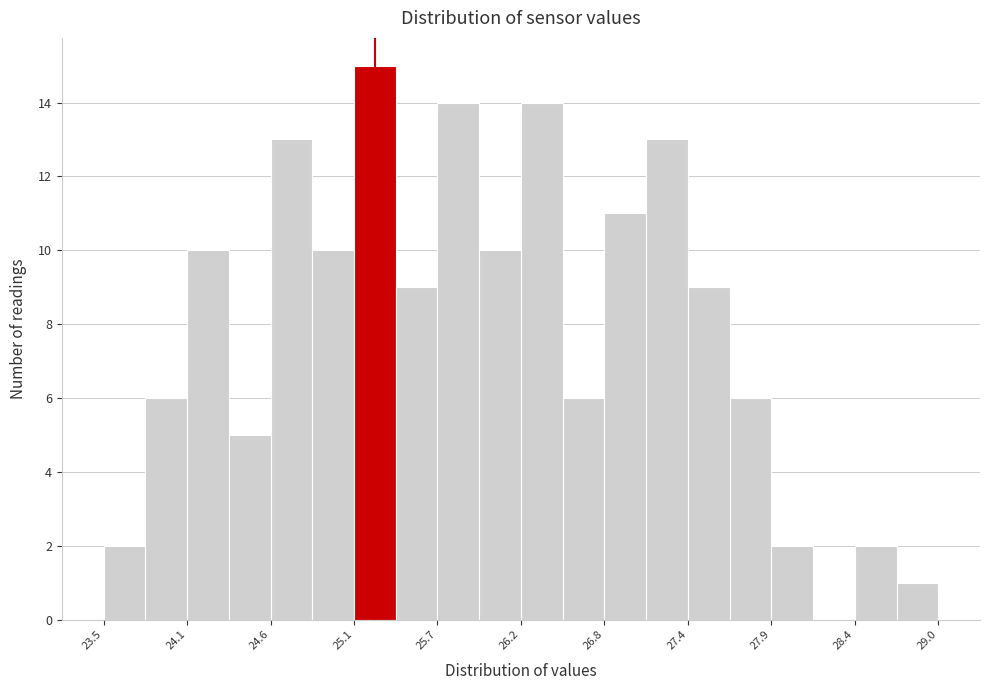

Around what value on the x-axis is the tallest bar? Give the approximate position of its centre, as read against the axis.

25.3